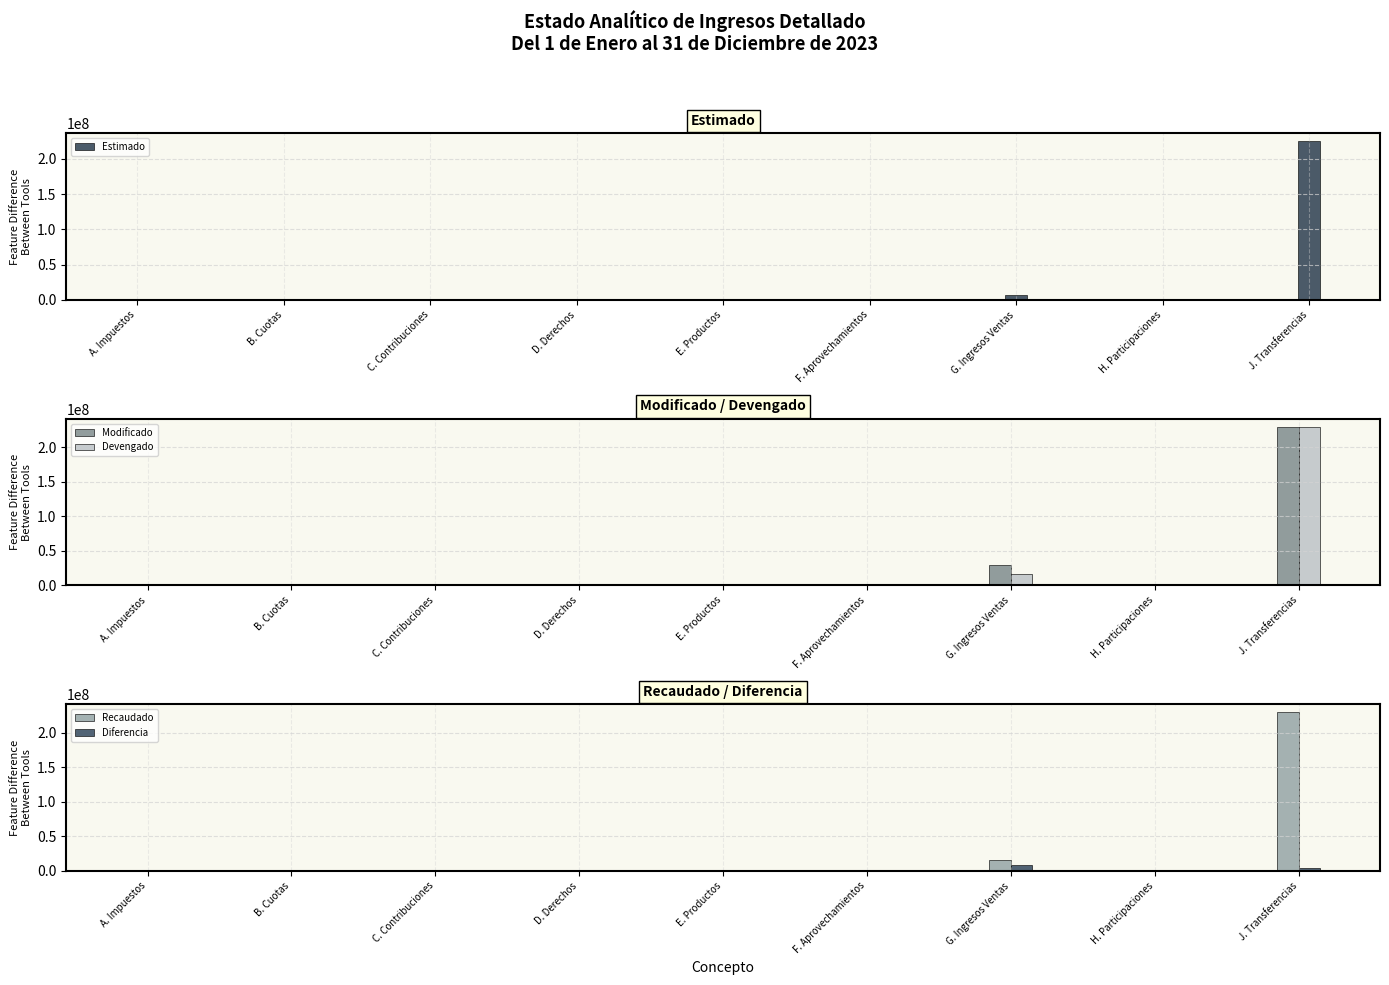

Reading right to left, extract all data points from this chart.

Estimado: 224756390.0	0.0	6901396.8	0.0	98400.0	0.0	0.0	0.0	0.0
Modificado: 229572696.0	0.0	29205022.5	0.0	281312.2	0.0	0.0	0.0	0.0
Devengado: 229536696.0	0.0	16359620.9	0.0	281131.5	0.0	0.0	0.0	0.0
Recaudado: 229536696.0	0.0	15797602.3	0.0	281131.5	0.0	0.0	0.0	0.0
Diferencia: 4780306.0	0.0	8896205.6	0.0	182731.5	0.0	0.0	0.0	0.0